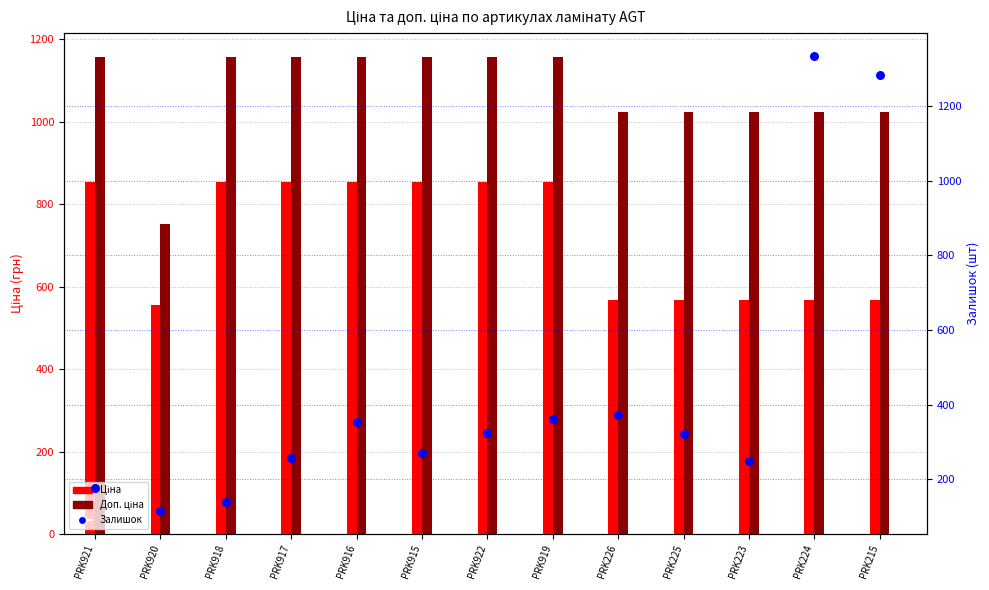

At how many categories does at least one series exceed 463?

13